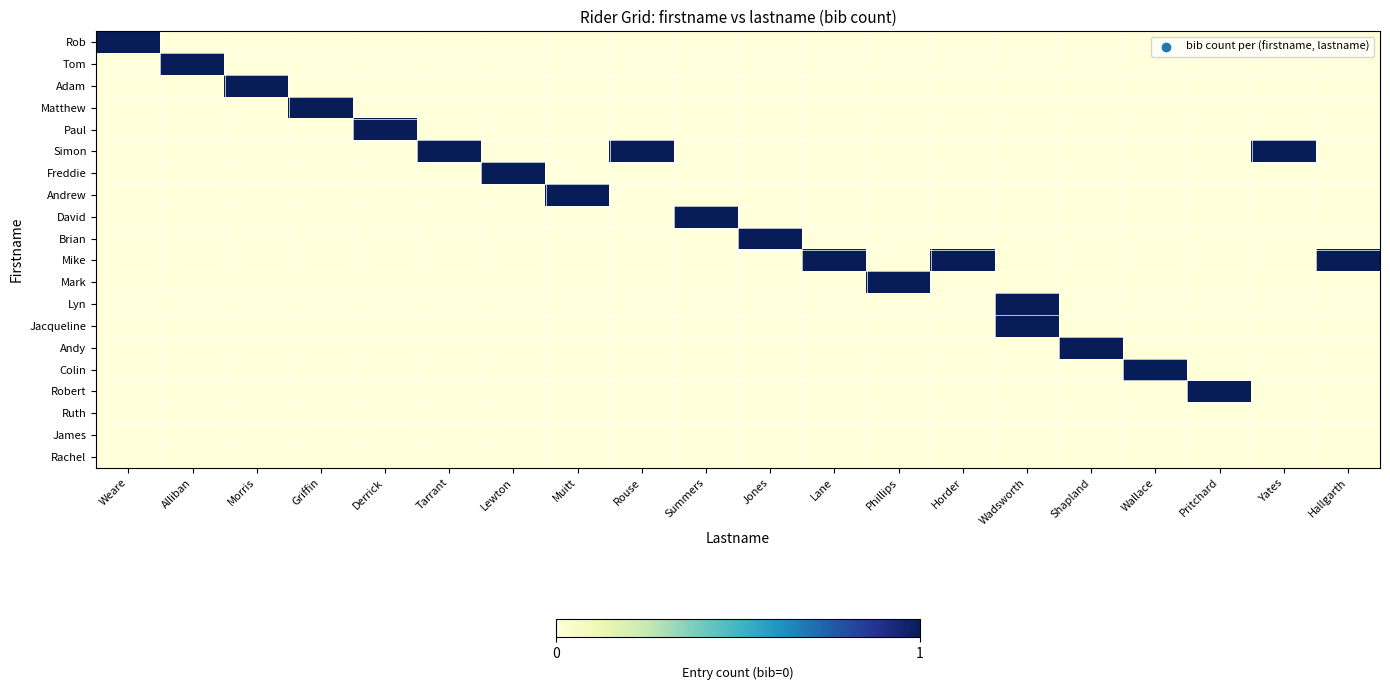

Between Tarrant and Shapland, which series saw the biggest shift?

Simon